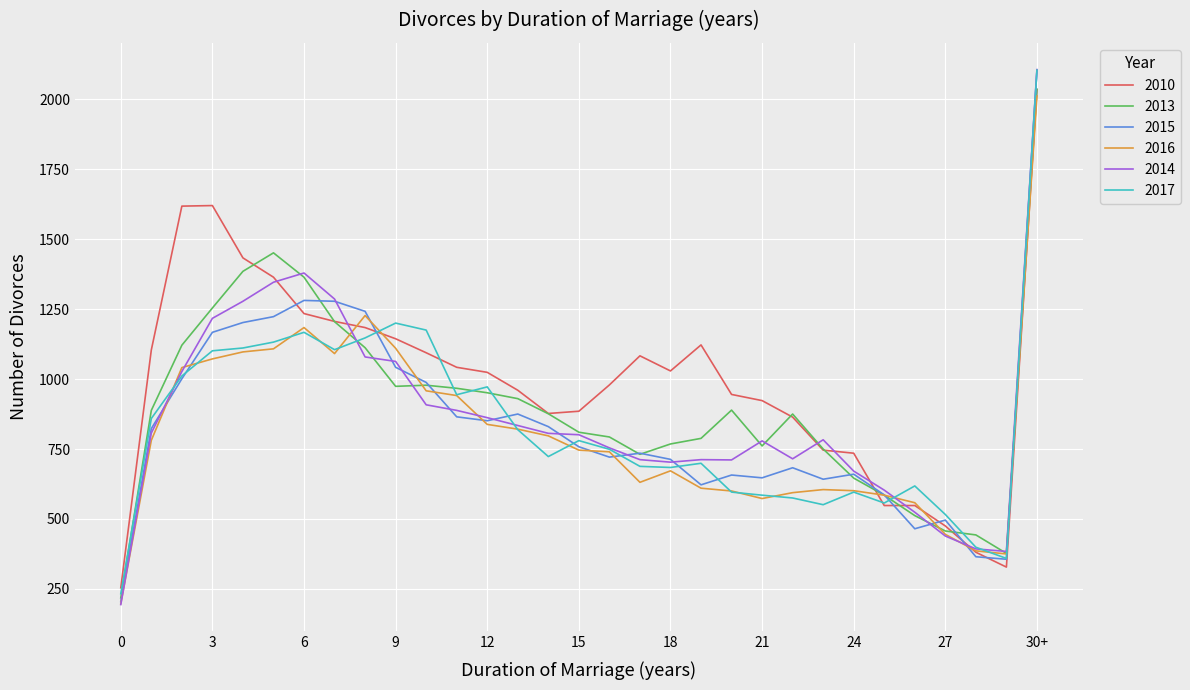

What are all the series names shown in the legend?

2010, 2013, 2015, 2016, 2014, 2017